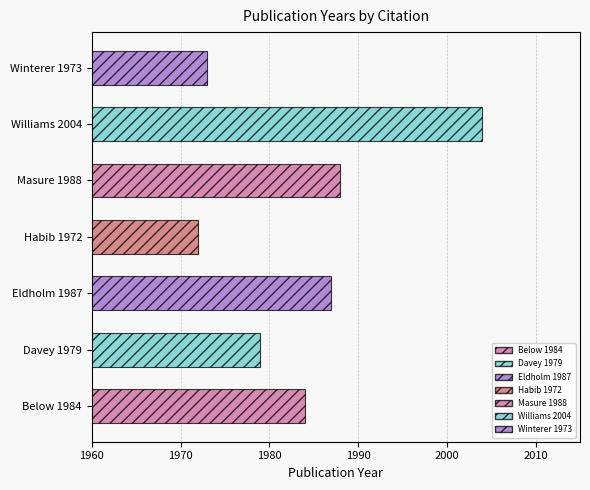

What is the minimum value shown in the chart?

1972